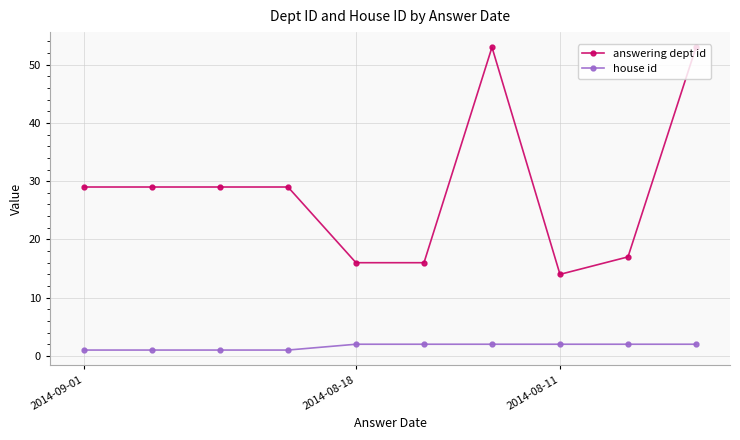

True or false: answering dept id has more than 0 points higher than both neighbors.

True